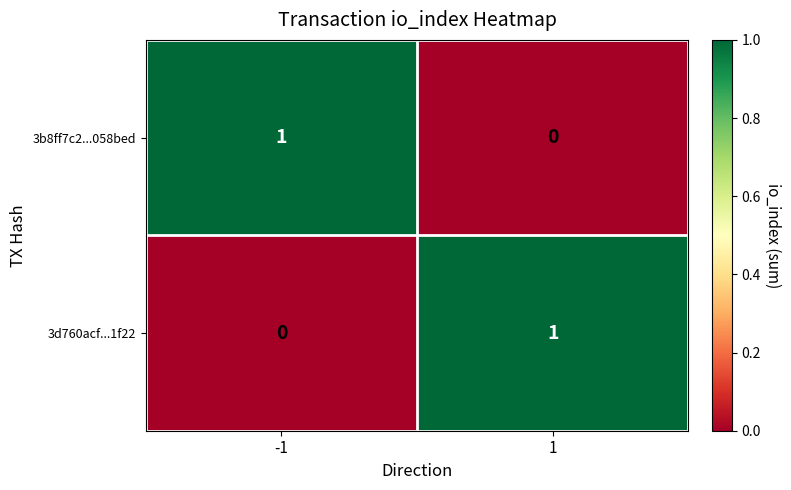

How many data points in 3d760acf...1f22 are less than 1?

1